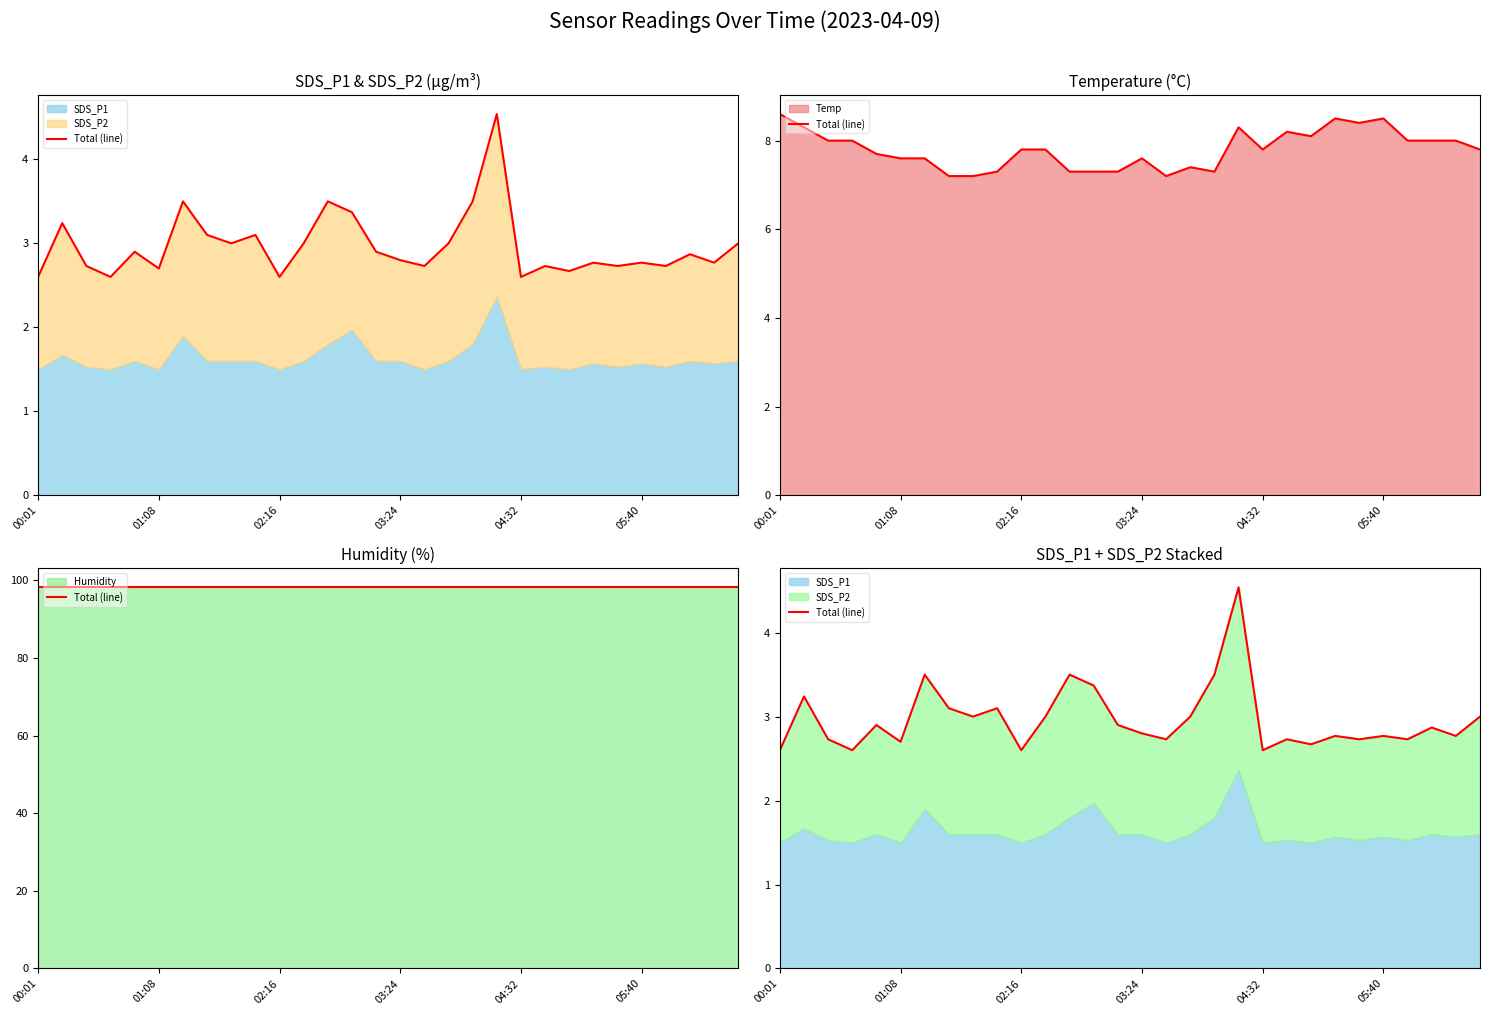

What is the value of the 17th point from the left?

2.7